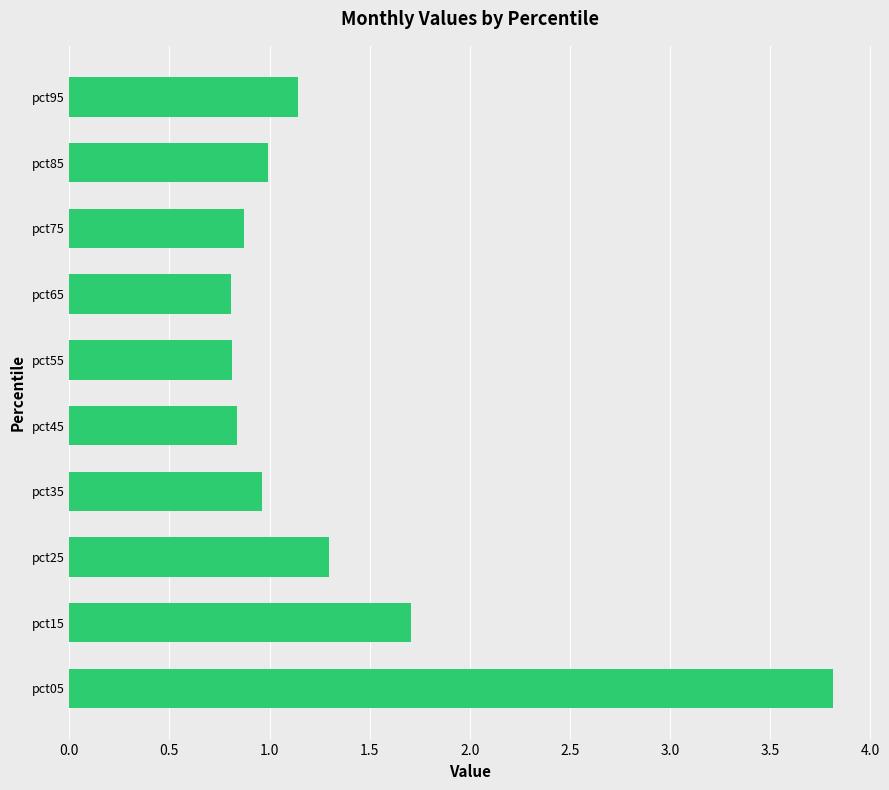

How many bars are there in total?

10